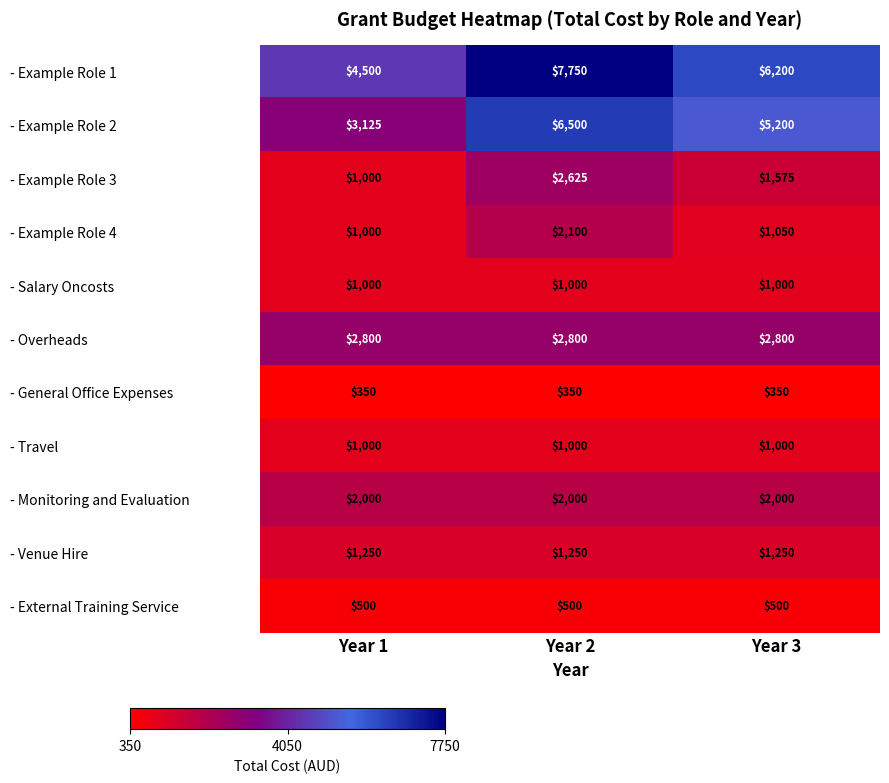

At which category is the sum across all series the highest?

Year 2